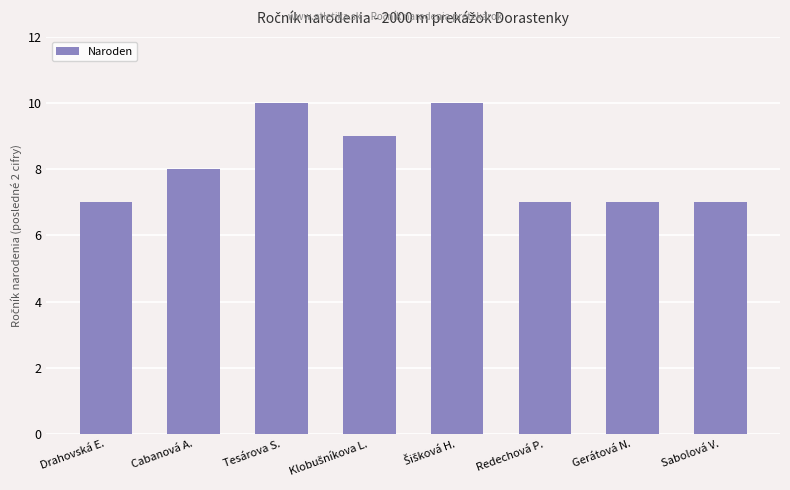

Is it true that the value at Redechová P. is 12?

False